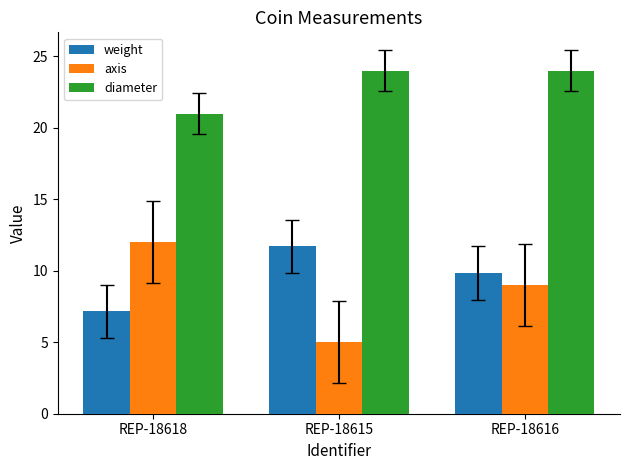

Count the number of categories in the chart.

3